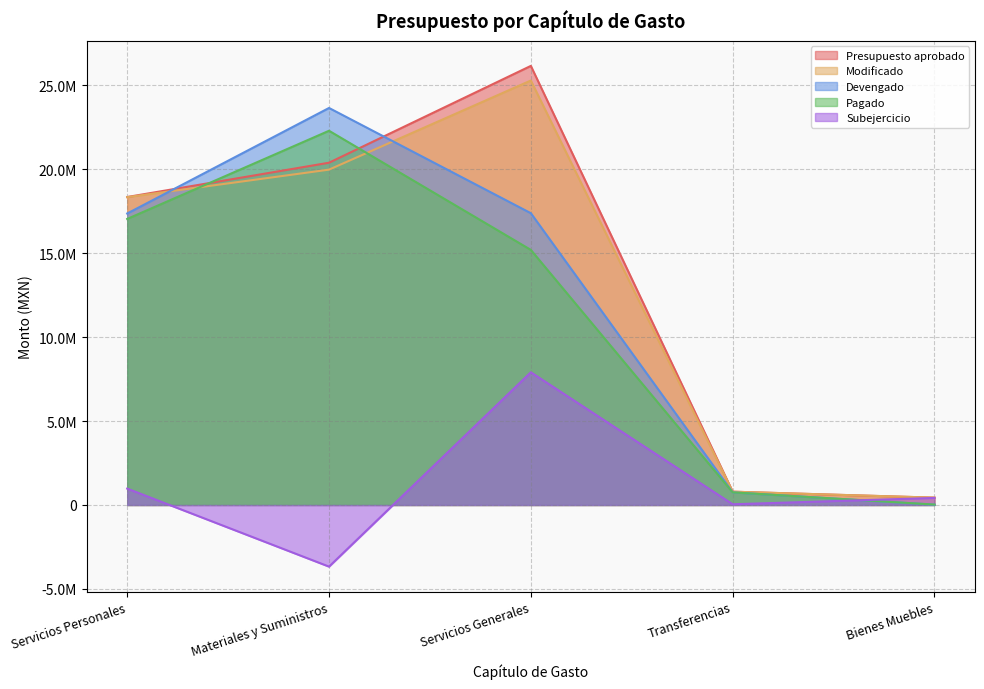

Where is Pagado nearest to the value 11154461?

Servicios Generales